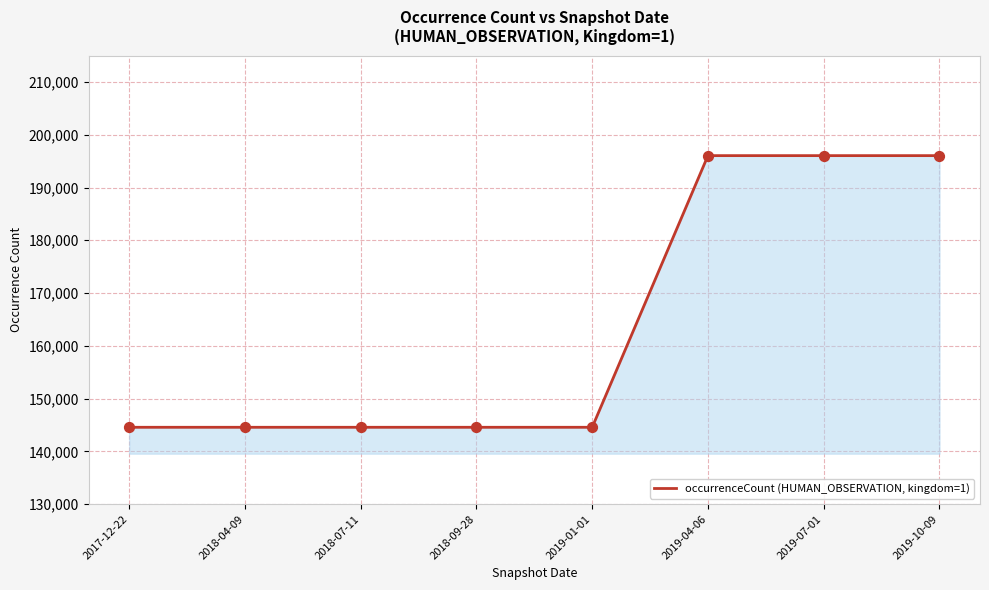

Between 2019-01-01 and 2019-04-06, which is larger?

2019-04-06